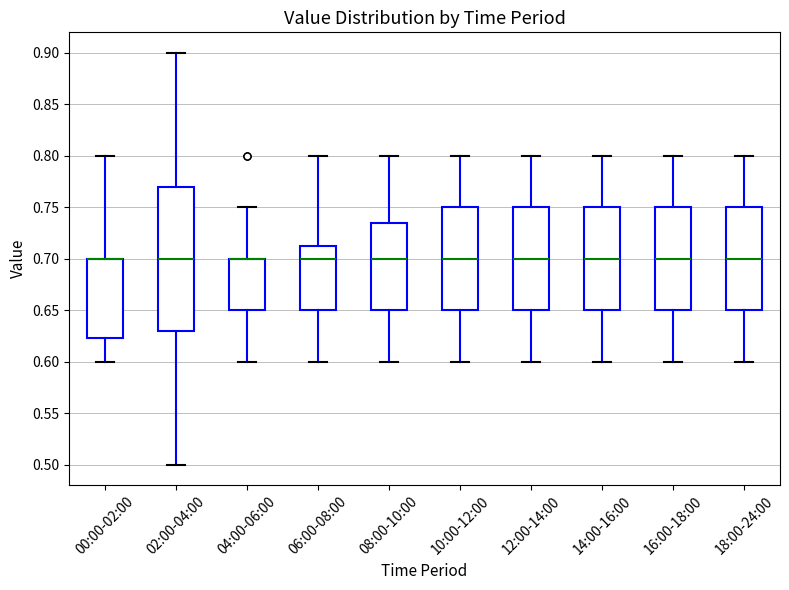

Where does the lower whisker of the box for 00:00-02:00 end on the y-axis? The values are not printed on the chart, so give them approximately, as read against the axis.

0.600